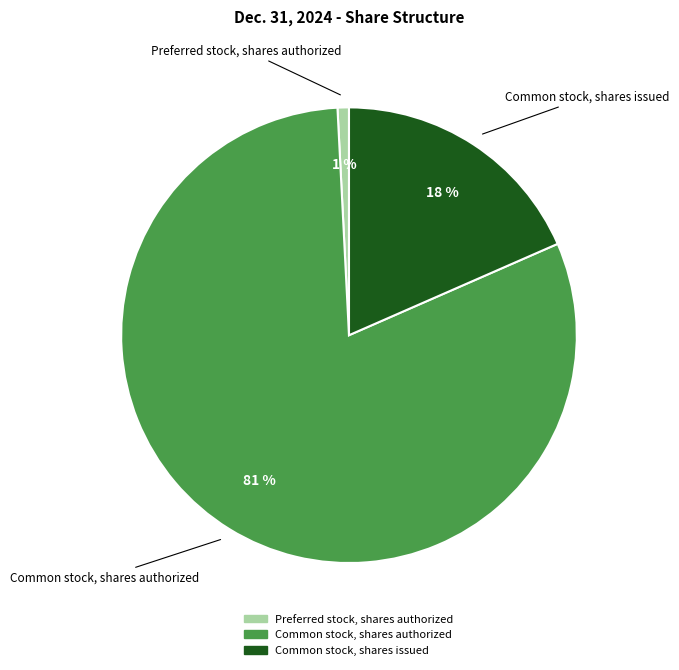

True or false: Preferred stock, shares authorized accounts for 11% of the total.

False